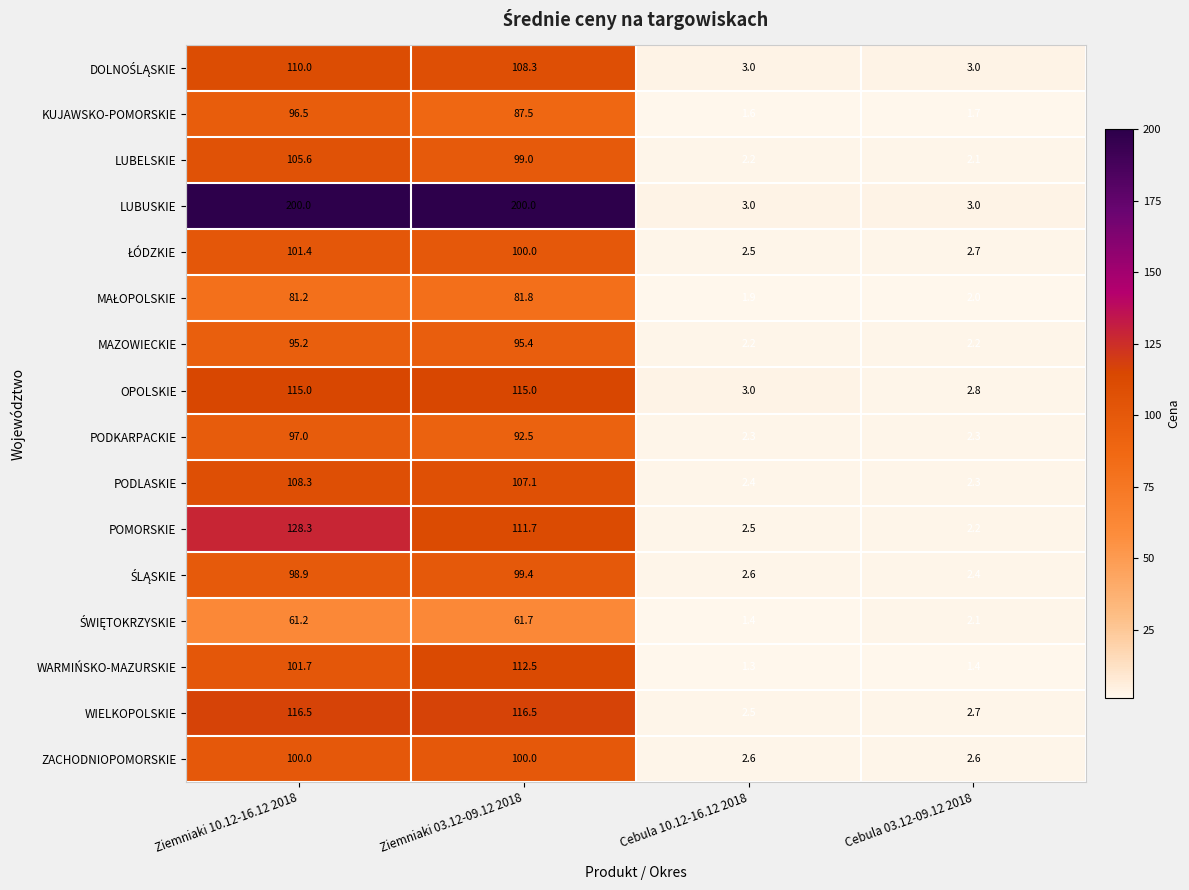

The value of LUBUSKIE at Cebula 03.12-09.12 2018 is 5.3. True or false?

False